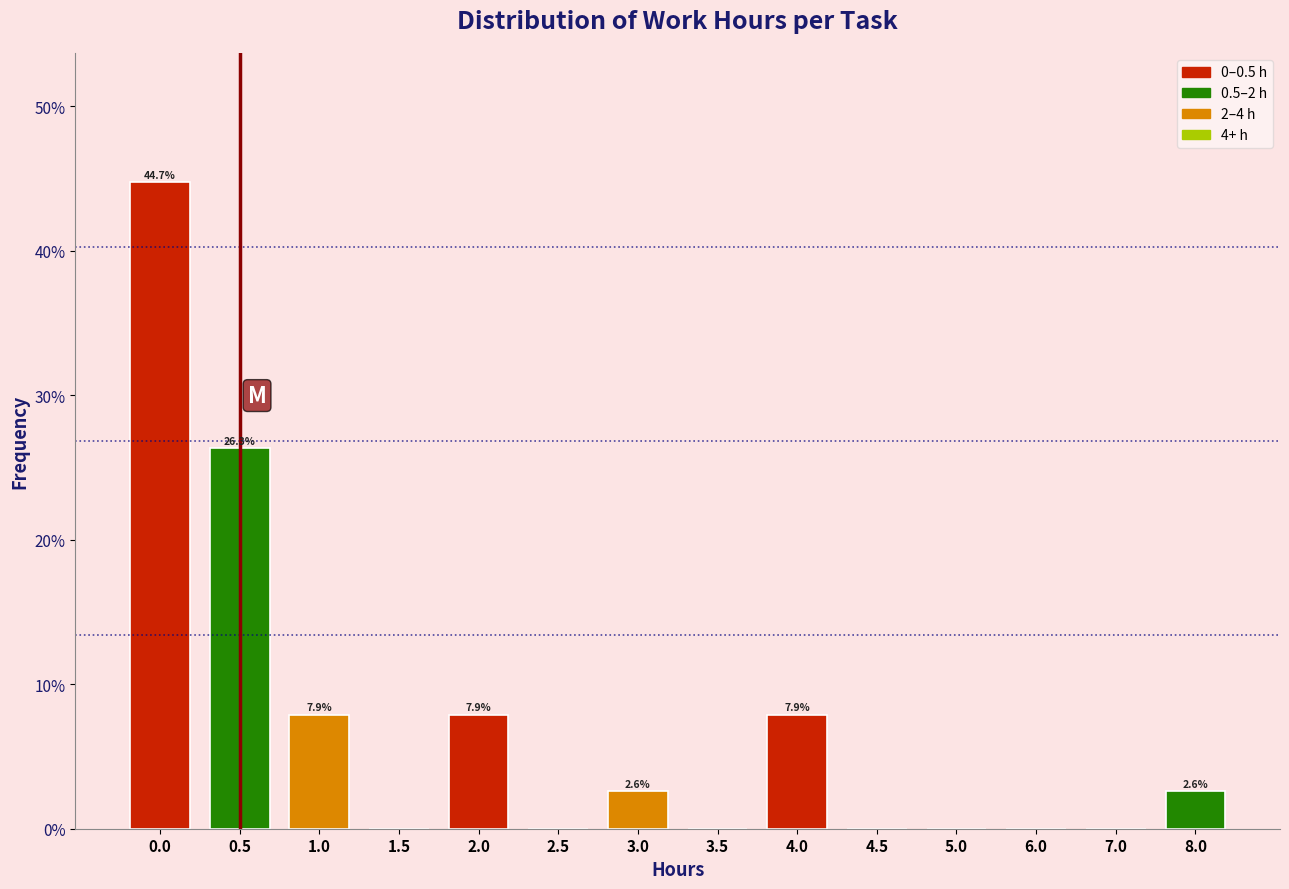

Reading right to left, list all the values displayed in this chart.

8.0=2.6	7.0=0.0	6.0=0.0	5.0=0.0	4.5=0.0	4.0=7.9	3.5=0.0	3.0=2.6	2.5=0.0	2.0=7.9	1.5=0.0	1.0=7.9	0.5=26.3	0.0=44.7